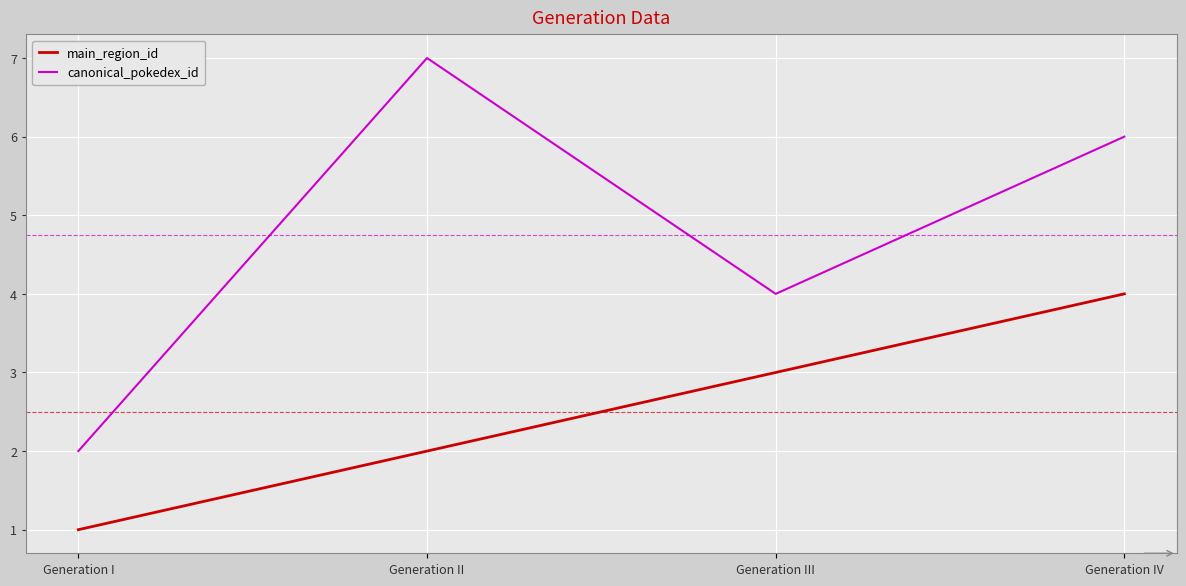

What are all the series names shown in the legend?

main_region_id, canonical_pokedex_id